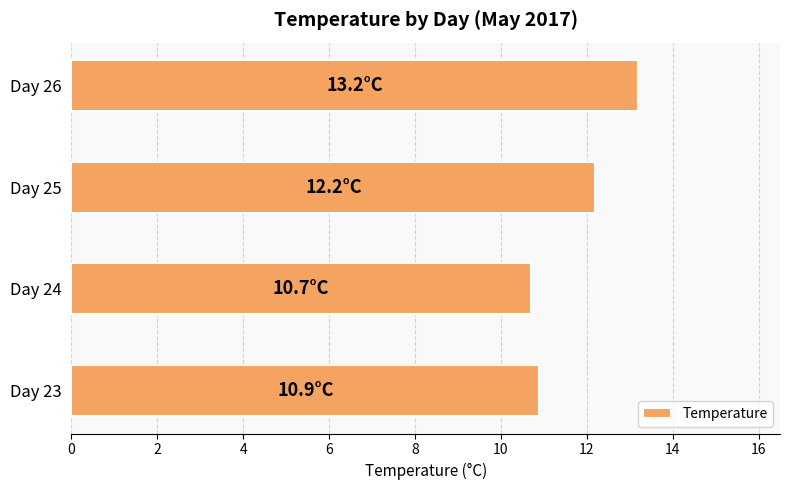

List the labels in order of value, smallest first.

Day 24, Day 23, Day 25, Day 26